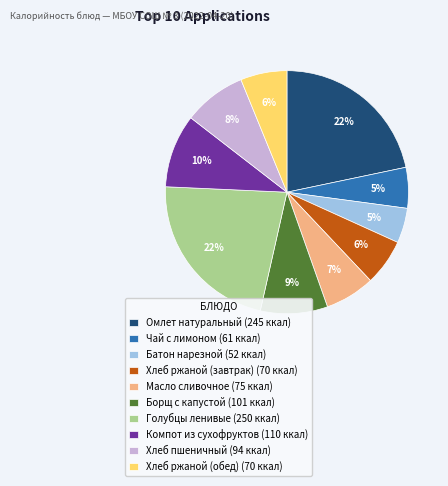

Do Хлеб ржаной (завтрак) (70 ккал) and Хлеб ржаной (обед) (70 ккал) together represent more than half of the pie?

No